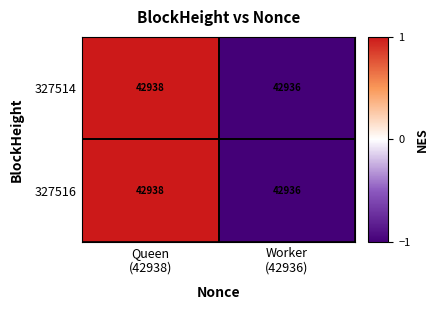

What is the maximum value shown in the chart?

42938